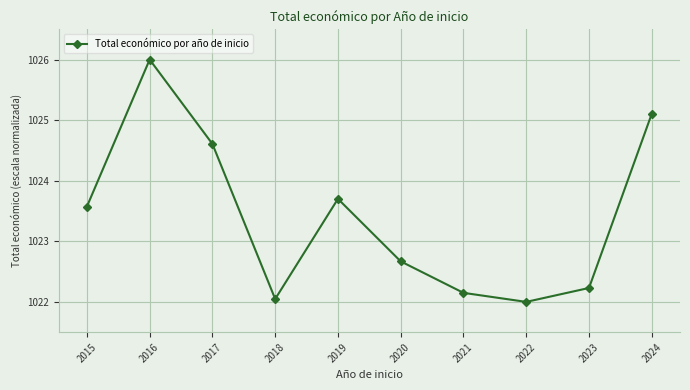

Where is the first local maximum?

2016